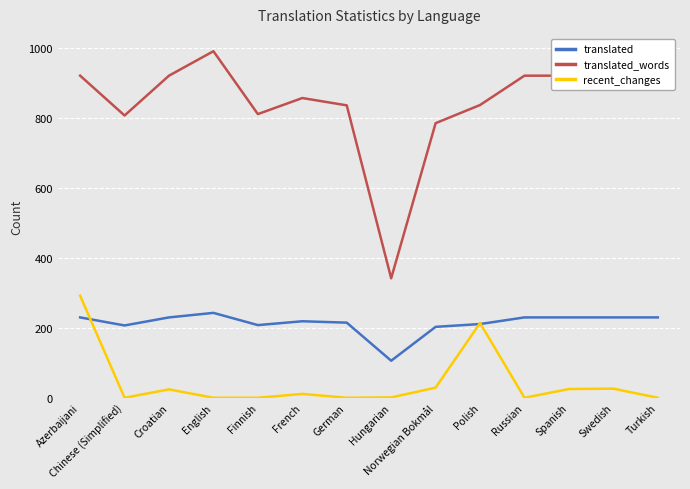

What is the lowest value of the translated series?

106